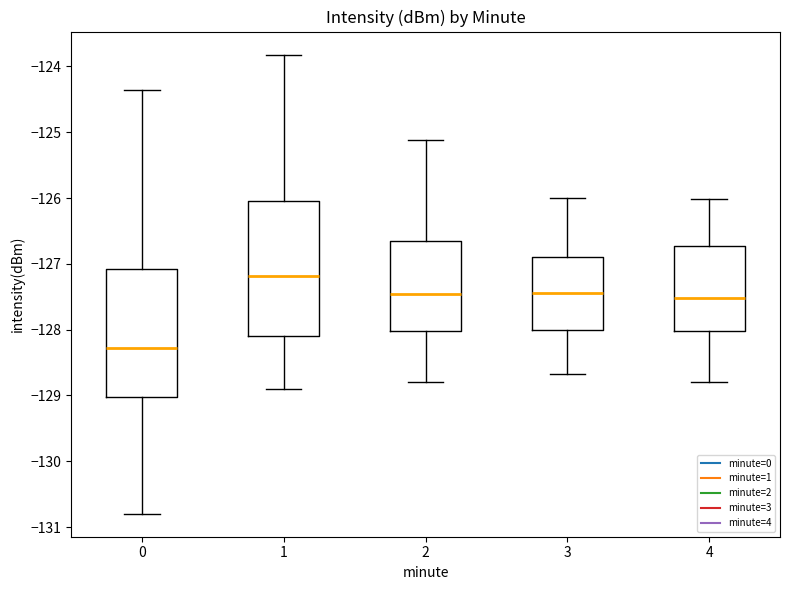

Comparing the boxes themselves (not the whiskers), which one is the tallest?

1